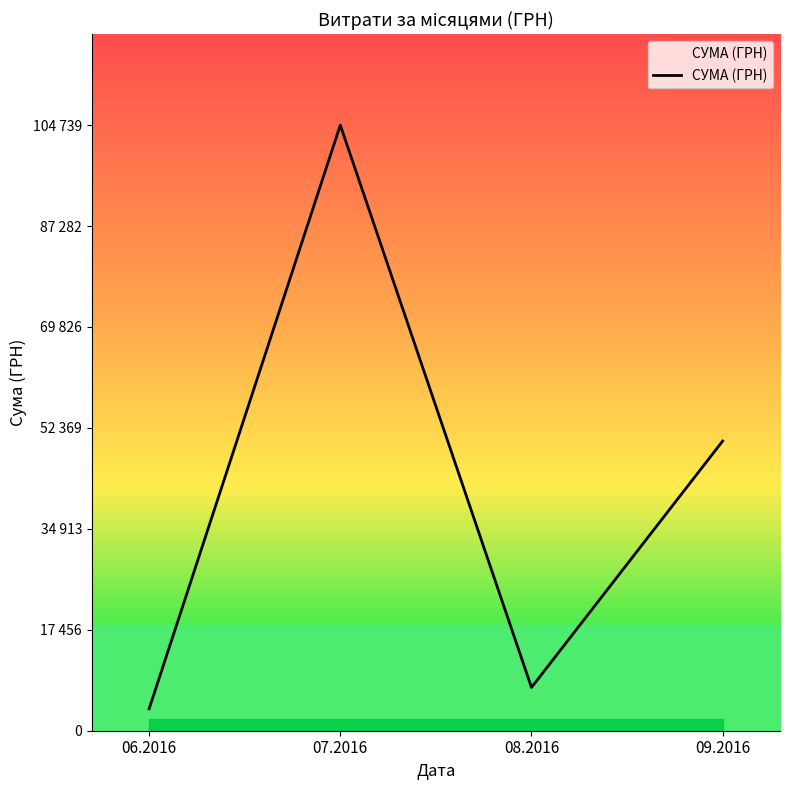

What is the label of the 4th point from the left?

09.2016